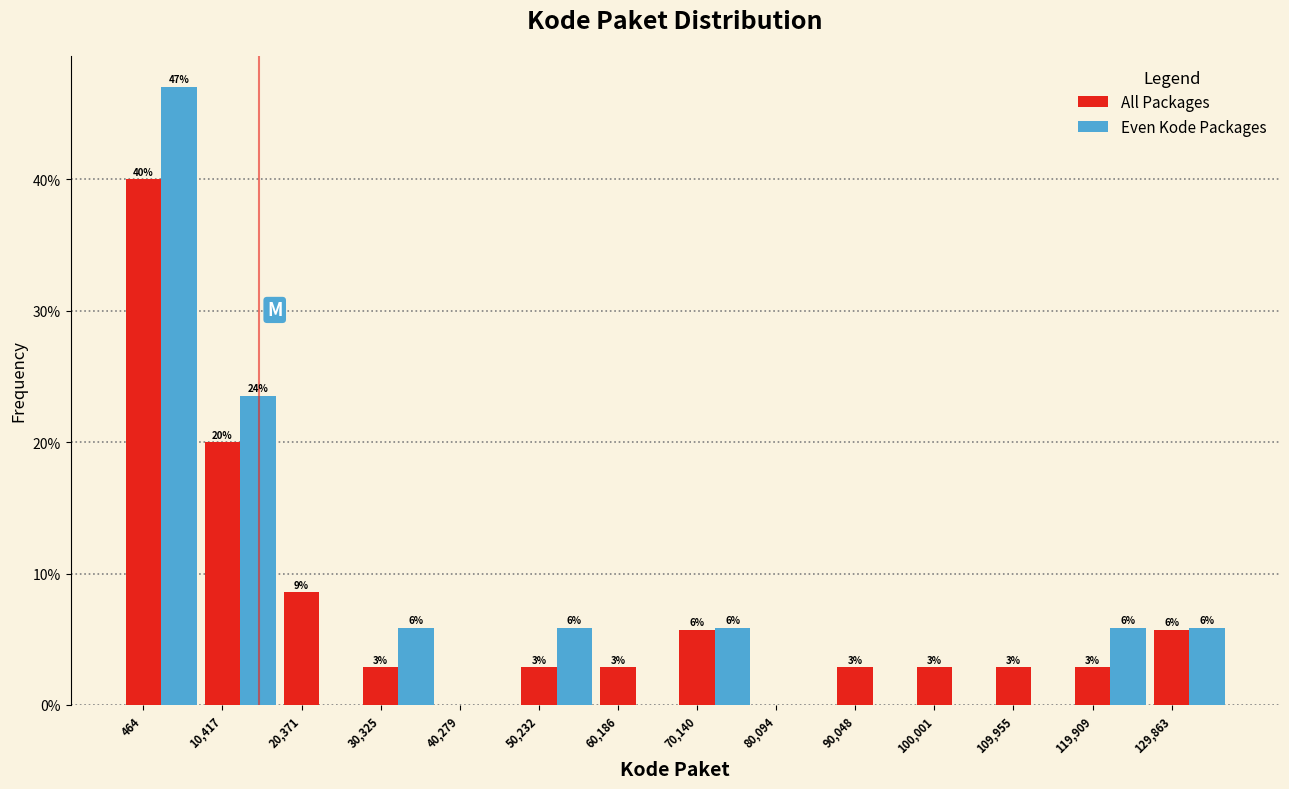

What are all the series names shown in the legend?

All Packages, Even Kode Packages